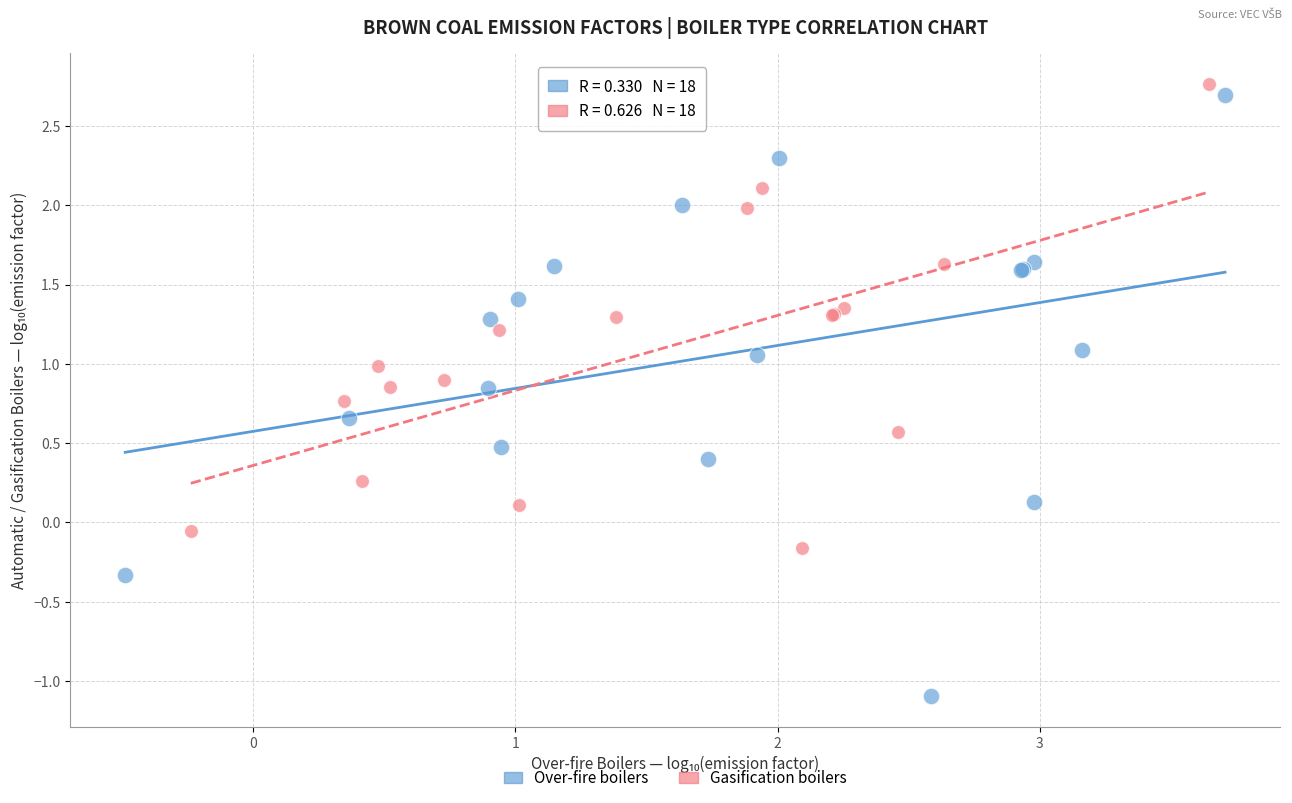

Which series reaches the minimum Y coordinate?

Over-fire boilers